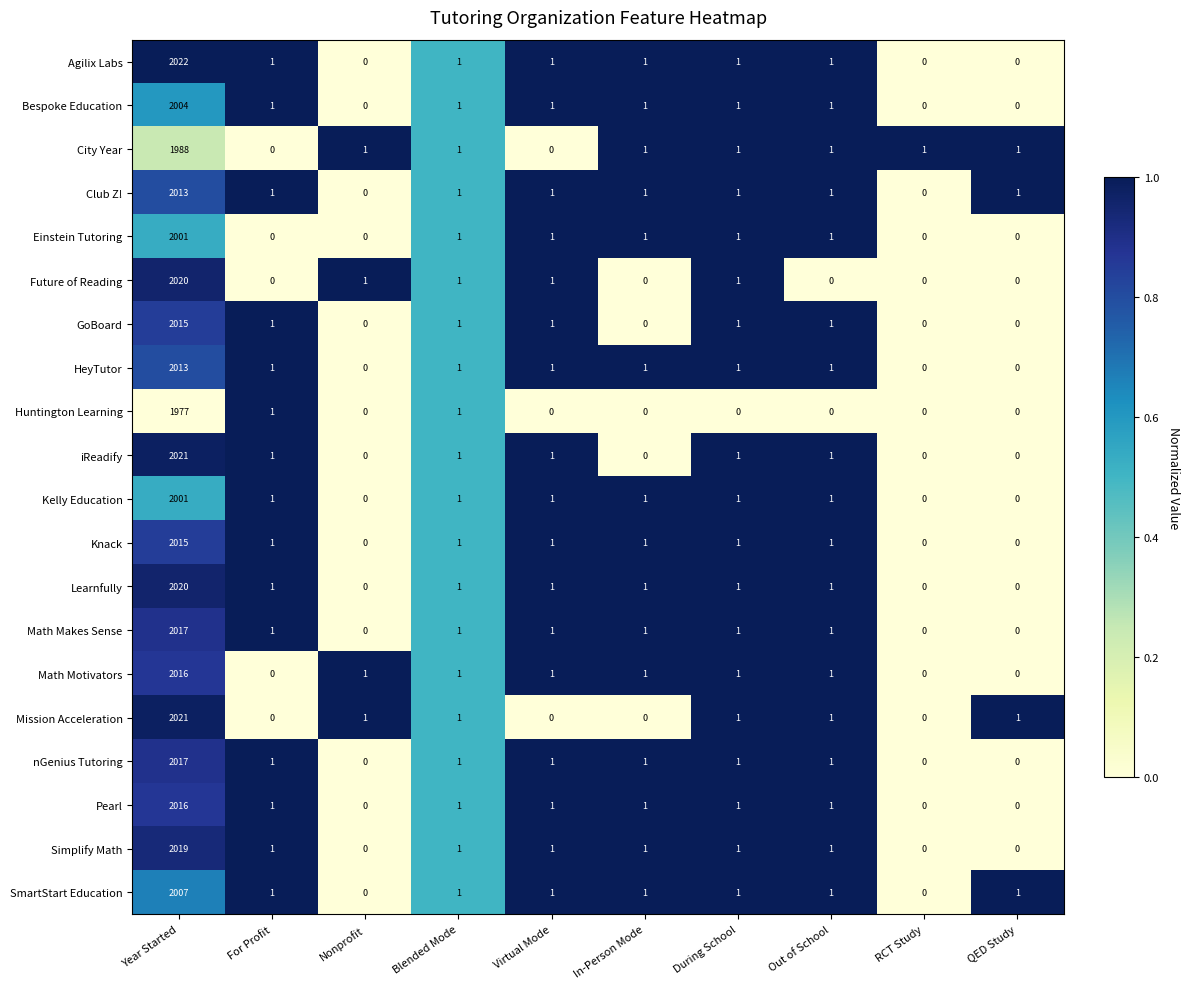

What is the maximum value for Kelly Education?

2001